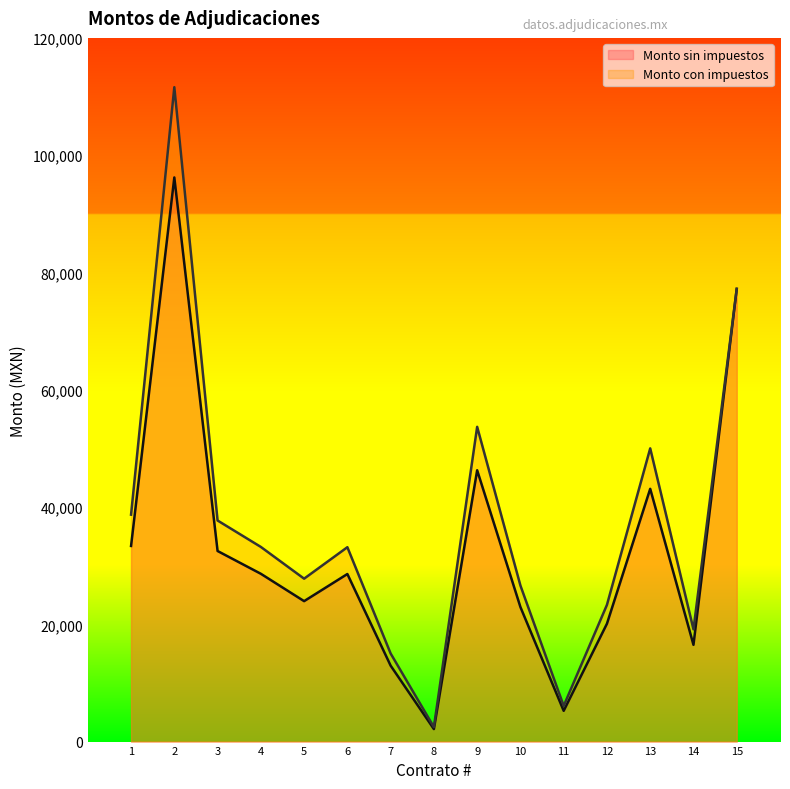

What is the average value of the Monto con impuestos series?

37041.9